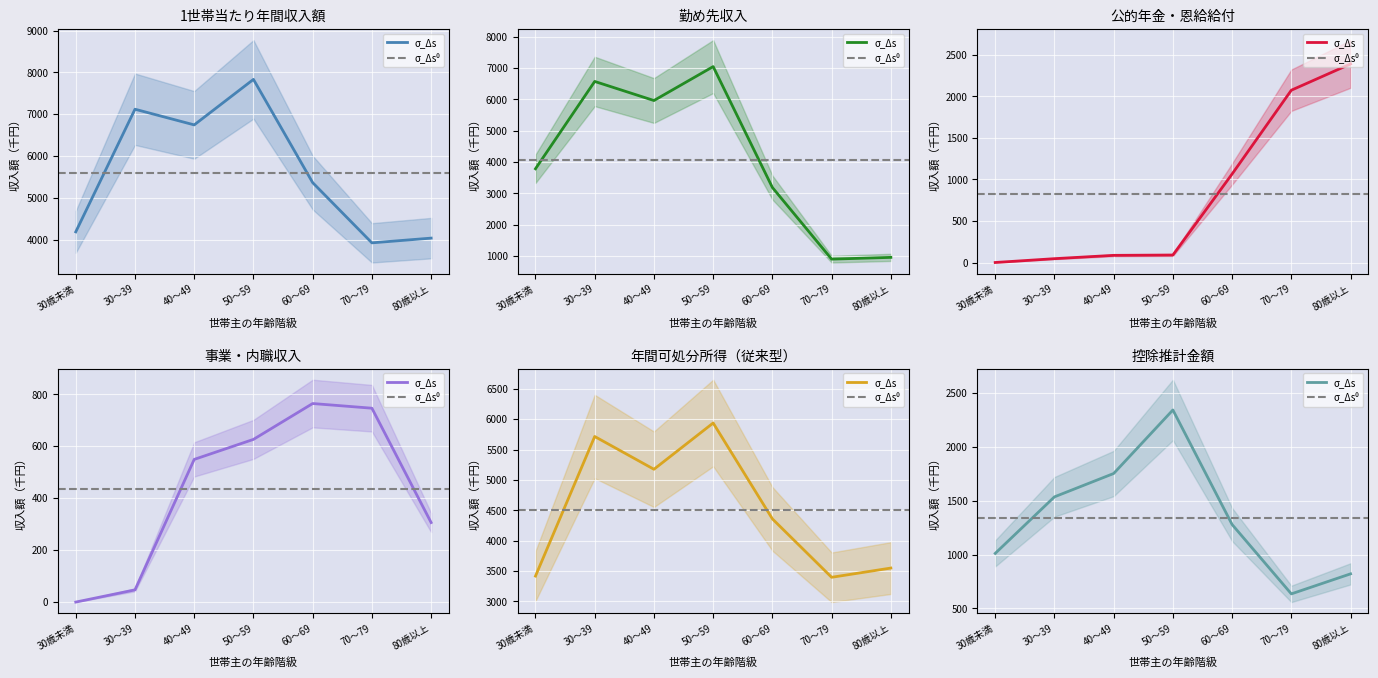

Which series changed the most between 30歳未満 and 70～79?

勤め先収入